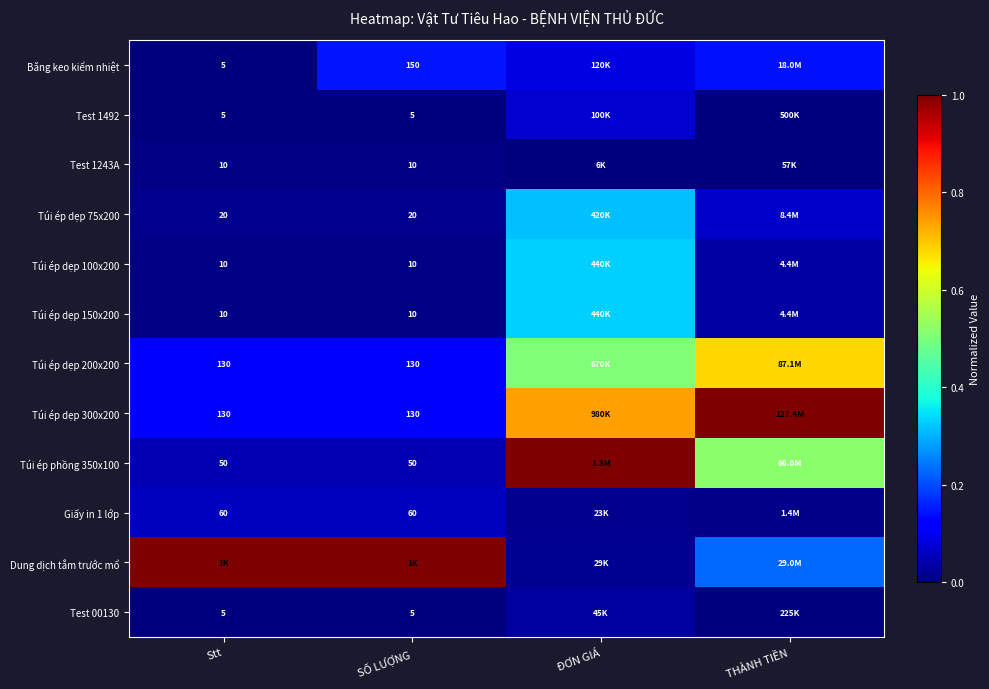

What value does the Túi ép dẹp 75x200 series have at ĐƠN GIÁ?

0.3